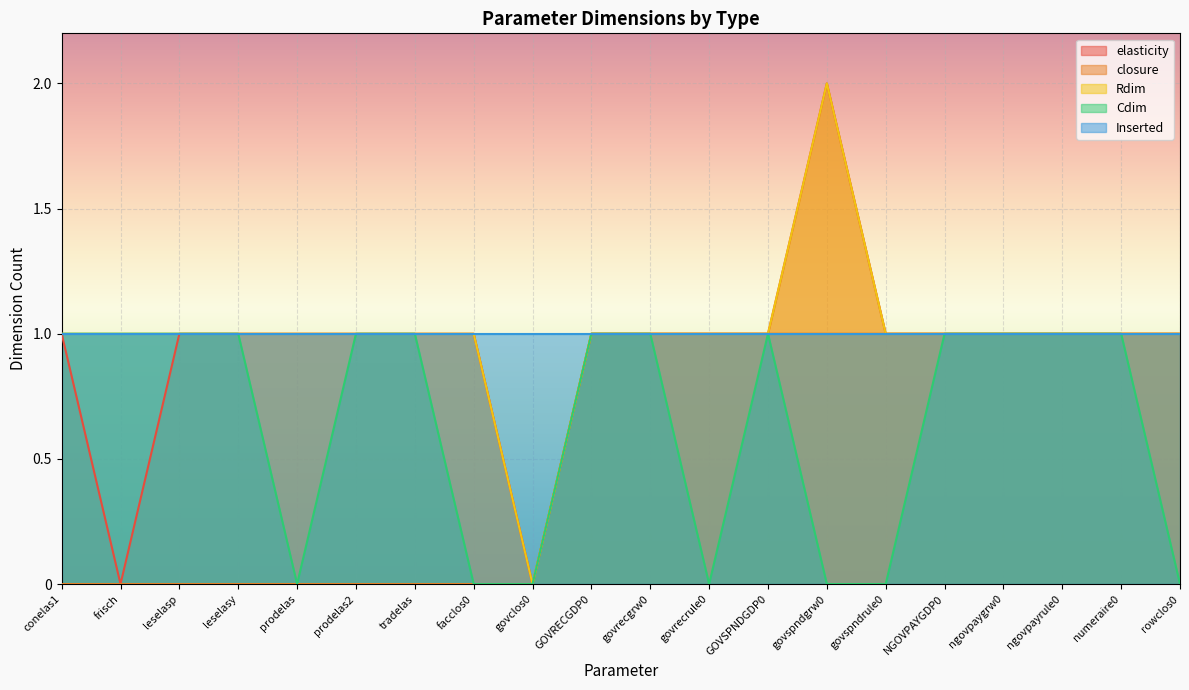

True or false: Cdim has a value of 0 at govrecrule0.

True